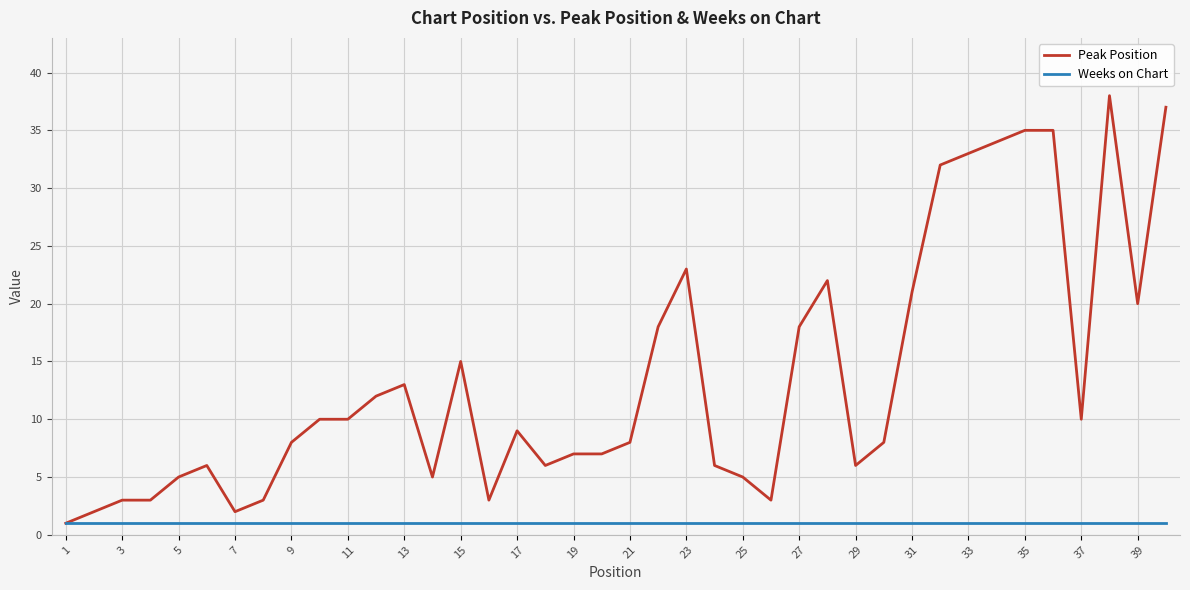

What is the greatest value displayed?

38